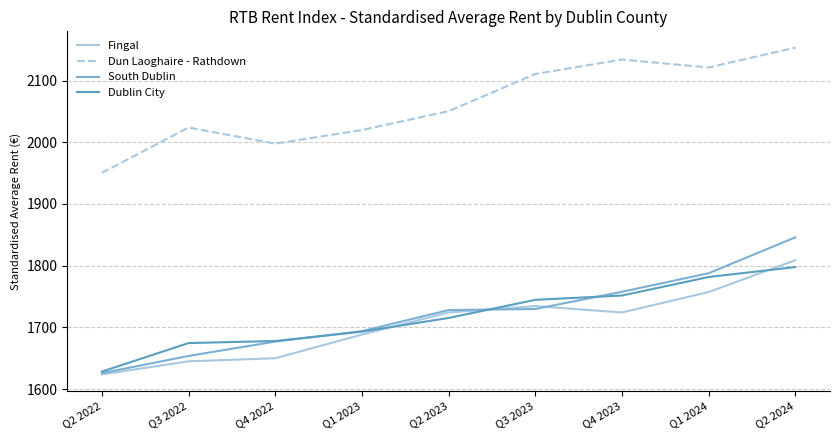

At how many categories does at least one series exceed 1955?

8